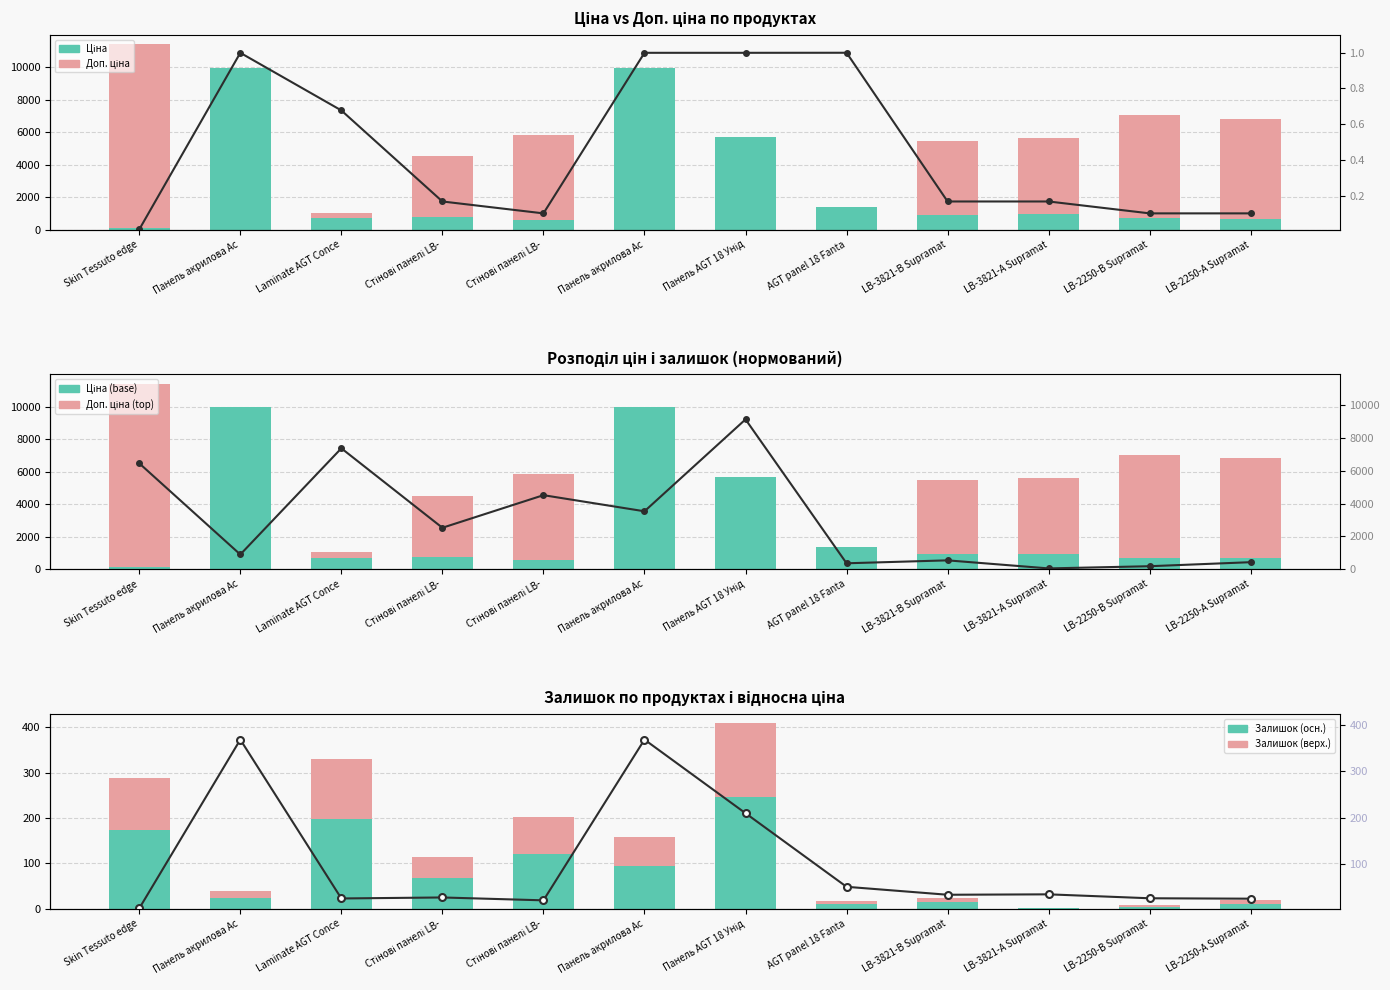

Which has a higher value, Стінові панелі LB- or Панель AGT 18 Унід?

Панель AGT 18 Унід